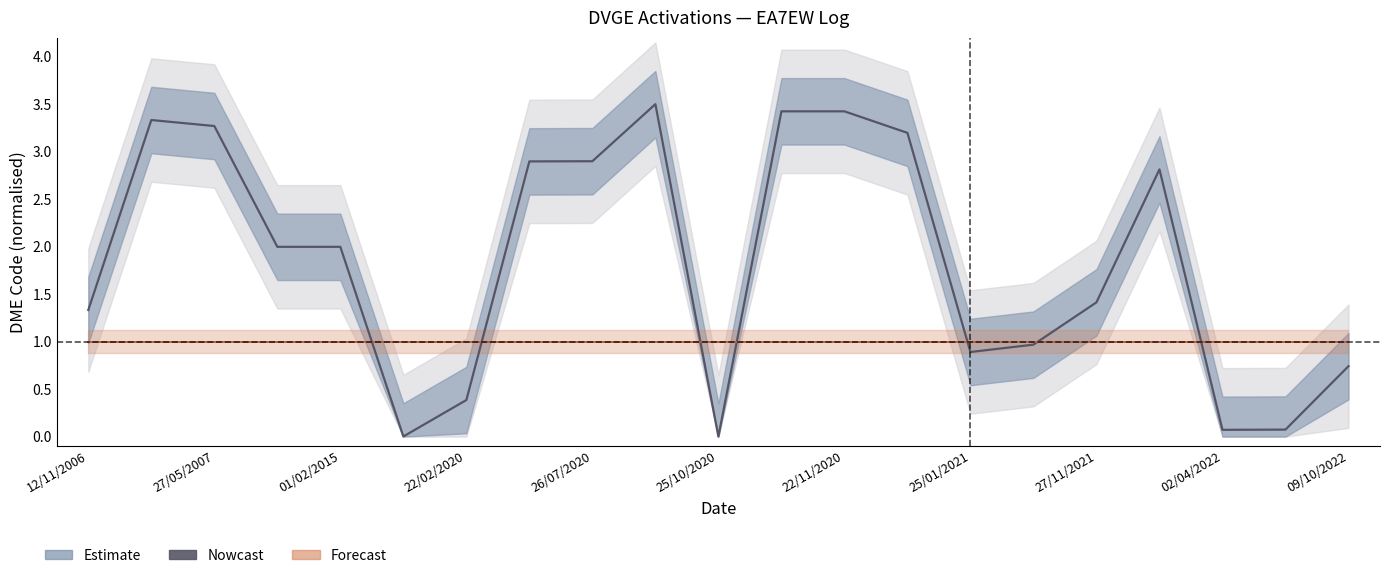

After their last crossing, which series has the higher values: Forecast or Nowcast?

Forecast